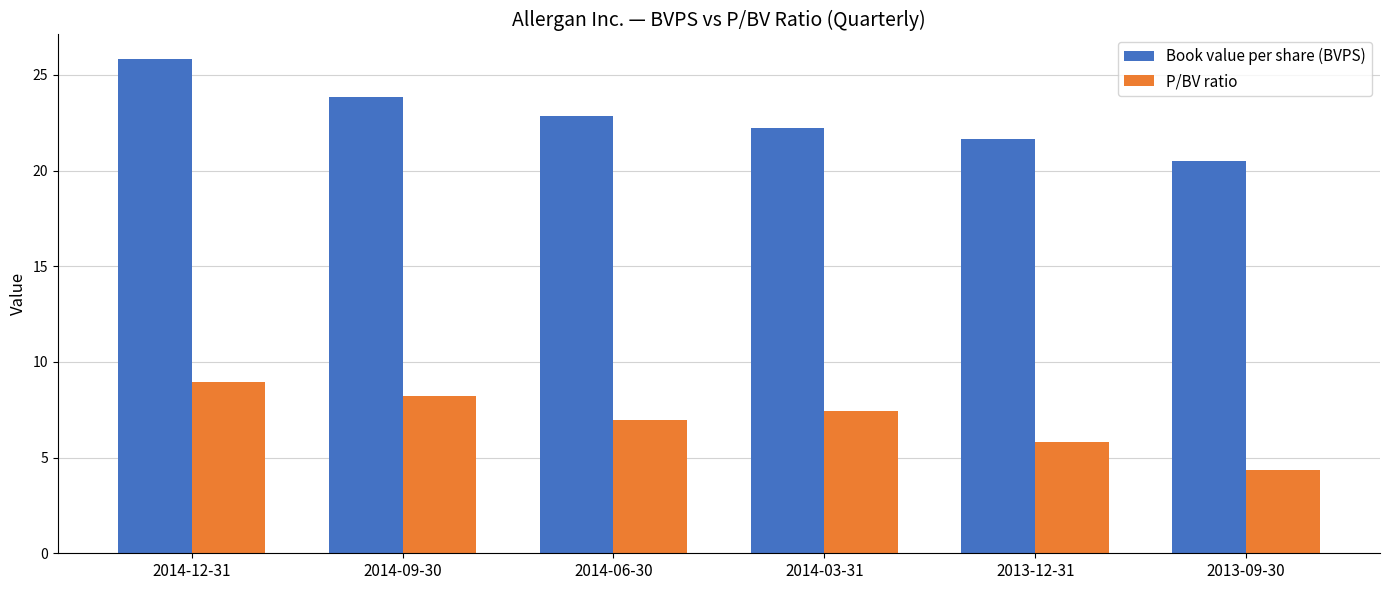

Between 2014-12-31 and 2014-06-30, which series saw the biggest shift?

Book value per share (BVPS)